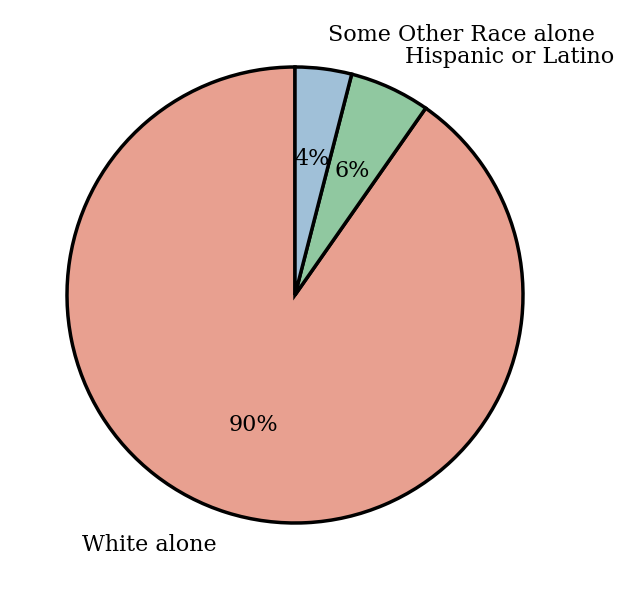

Which slice is the largest?

White alone